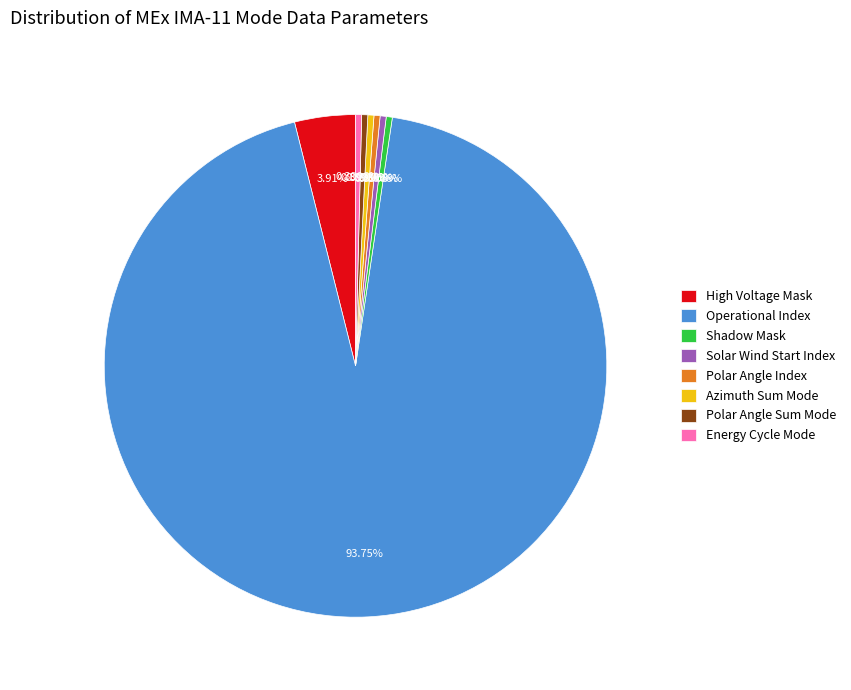

Which slice represents more than half of the pie?

Operational Index